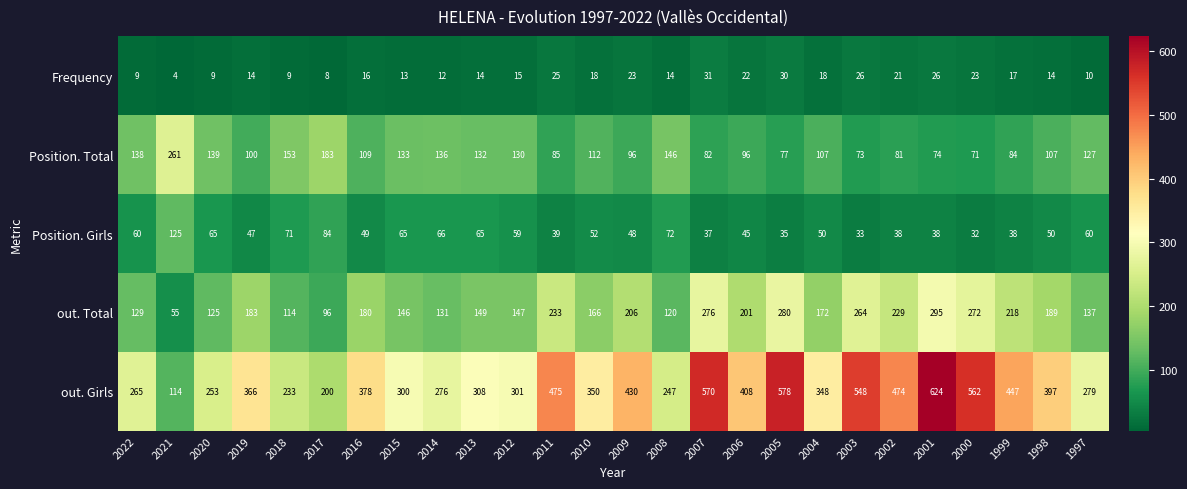

How many categories are shown in the chart?

26